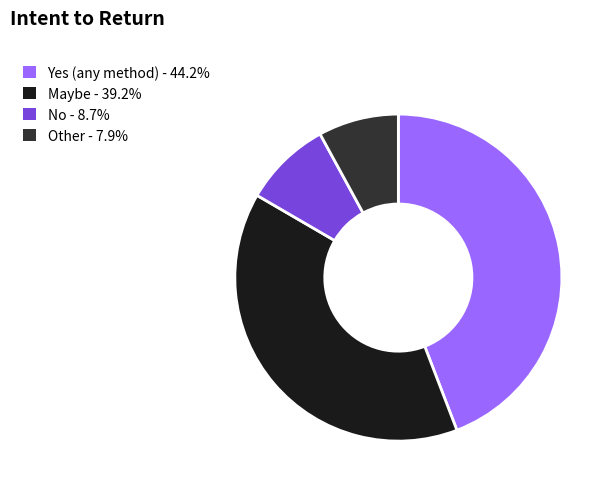

Is No - 8.7% the majority of the pie?

No